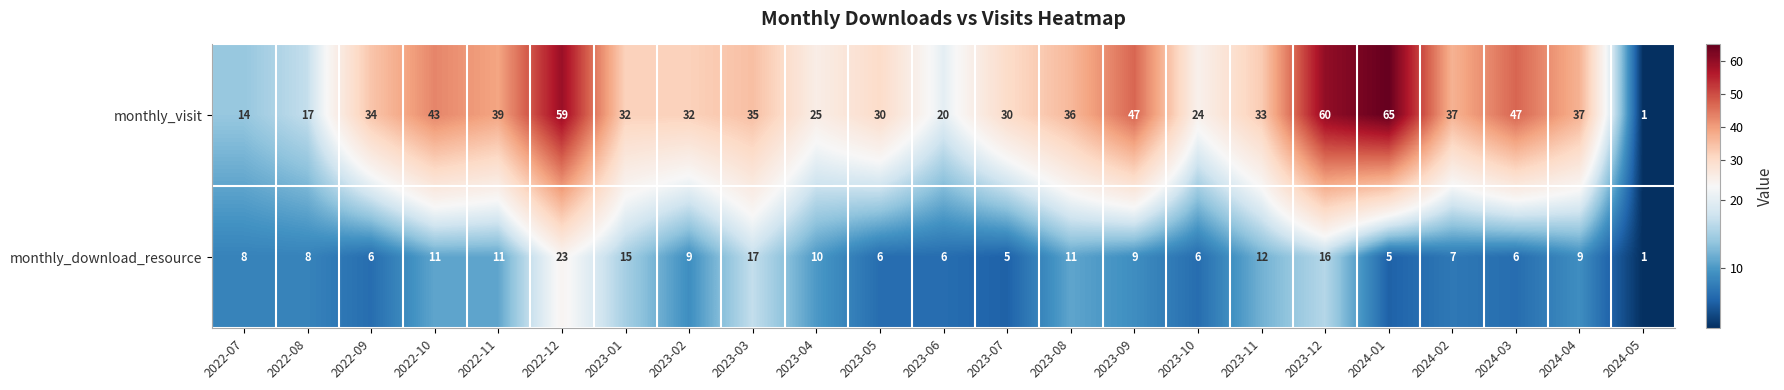

At which label does monthly_download_resource reach its minimum?

2024-05